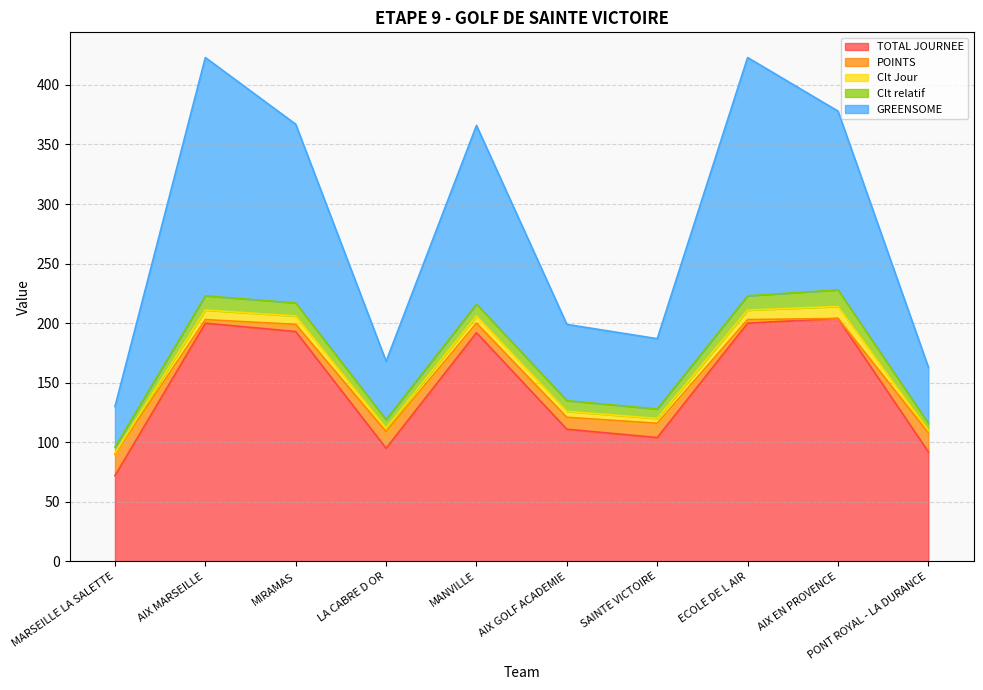

At ECOLE DE L AIR, list the series in order from largest to smallest.

TOTAL JOURNEE, GREENSOME, Clt relatif, Clt Jour, POINTS